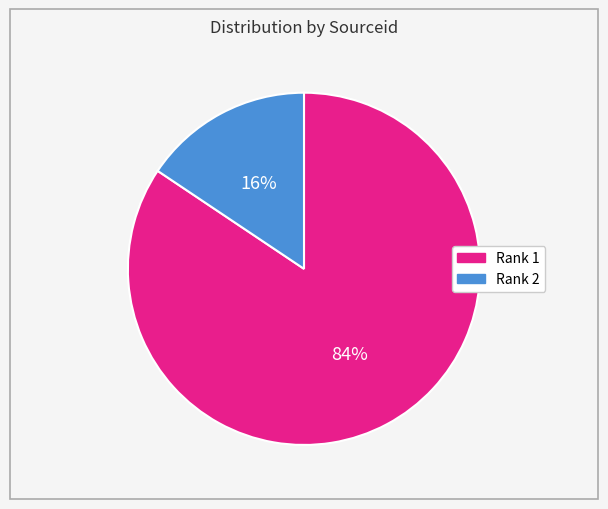

To the nearest percent, what is the average slice percentage?

50%